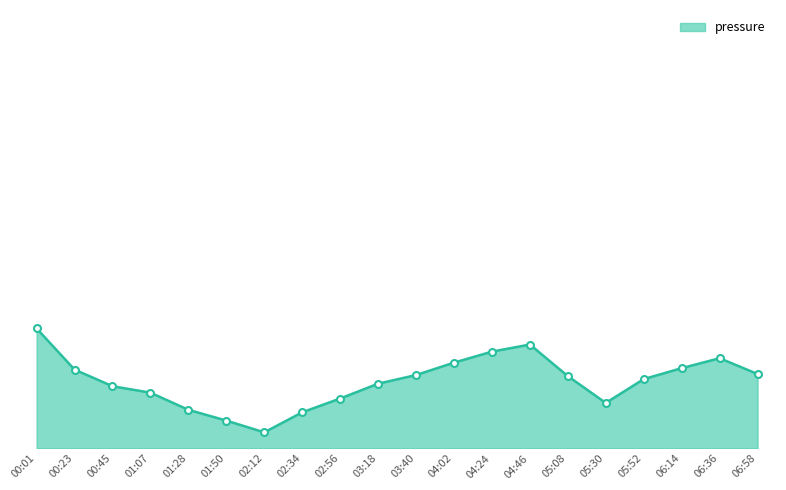

Between 03:18 and 02:56, which is larger?

03:18